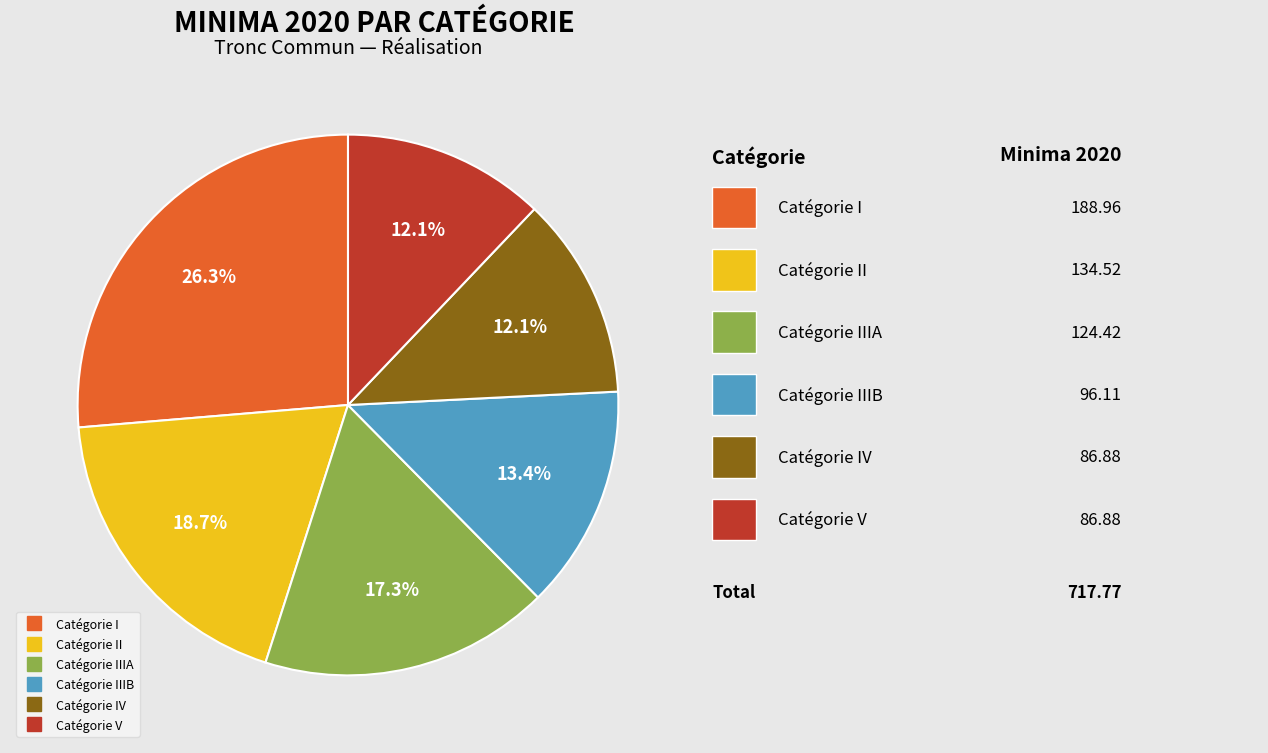

Is there any slice that represents more than half of the pie?

No